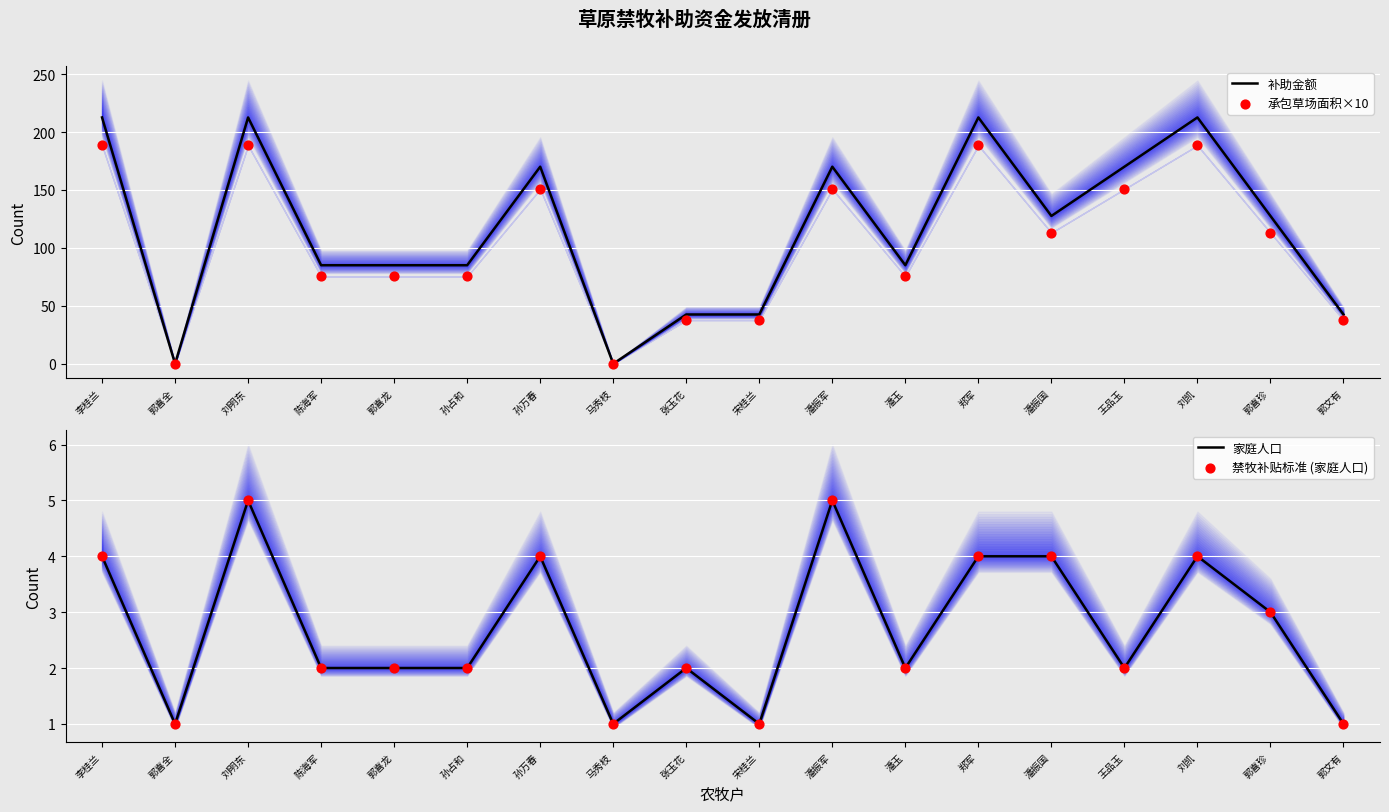

Is the value of 补助金额 at 郭喜龙 greater than the value of 承包草场面积×10 at 王品玉?

No